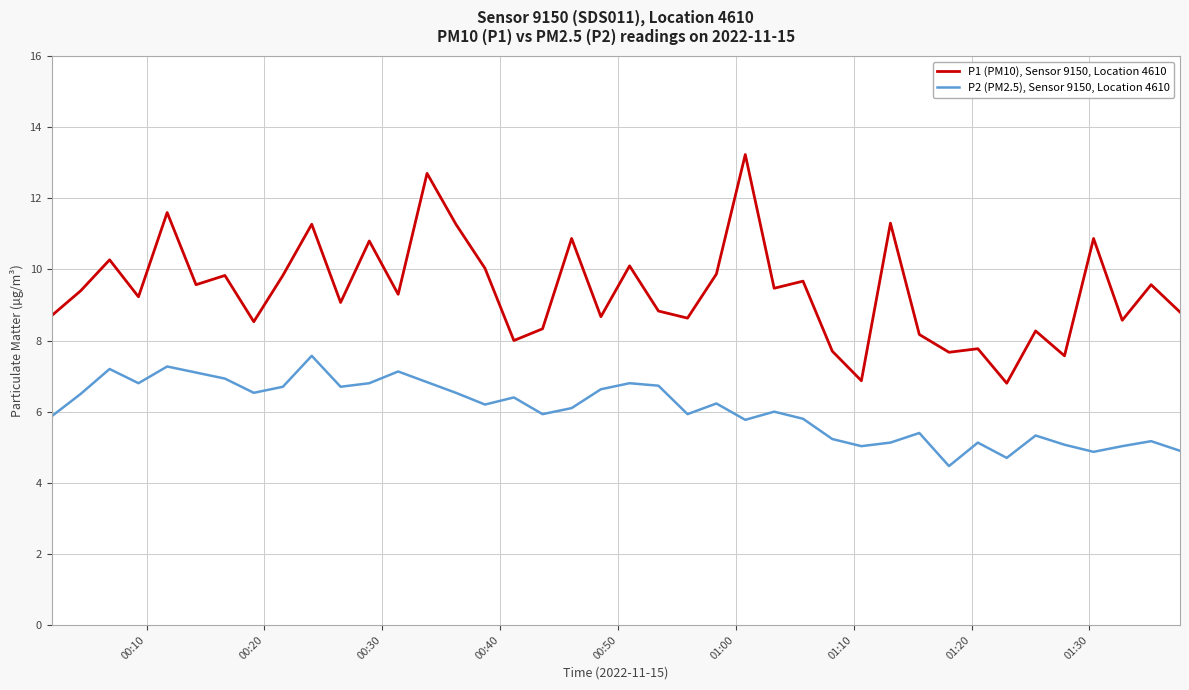

At how many categories does at least one series exceed 7?

38